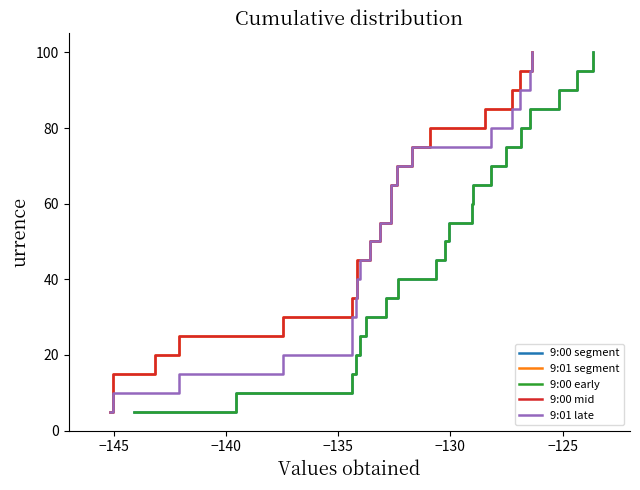

Is this an area chart (filled region under the line)?

No